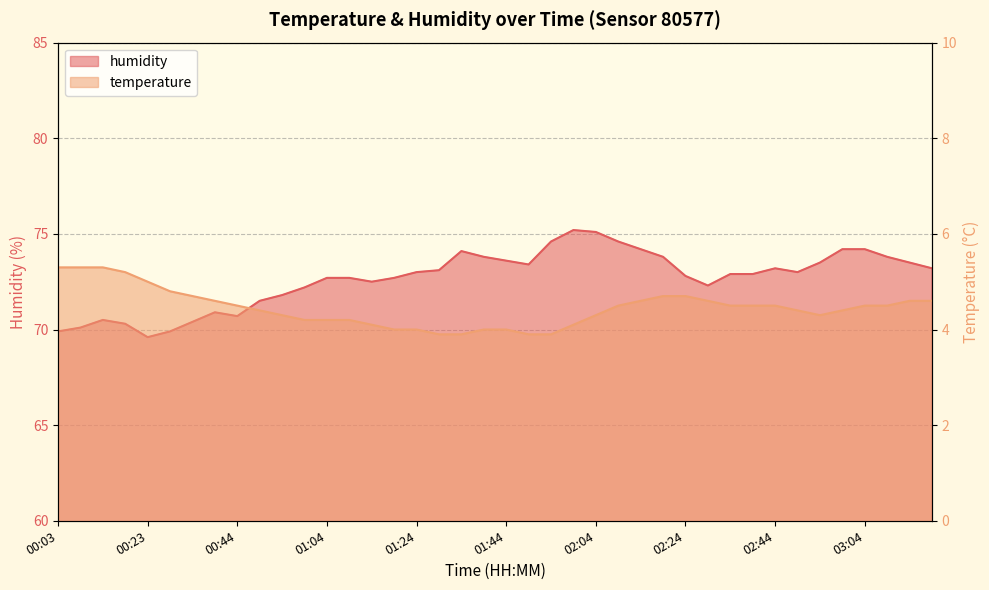

Rank the series at 02:34 from lowest to highest value.

temperature, humidity